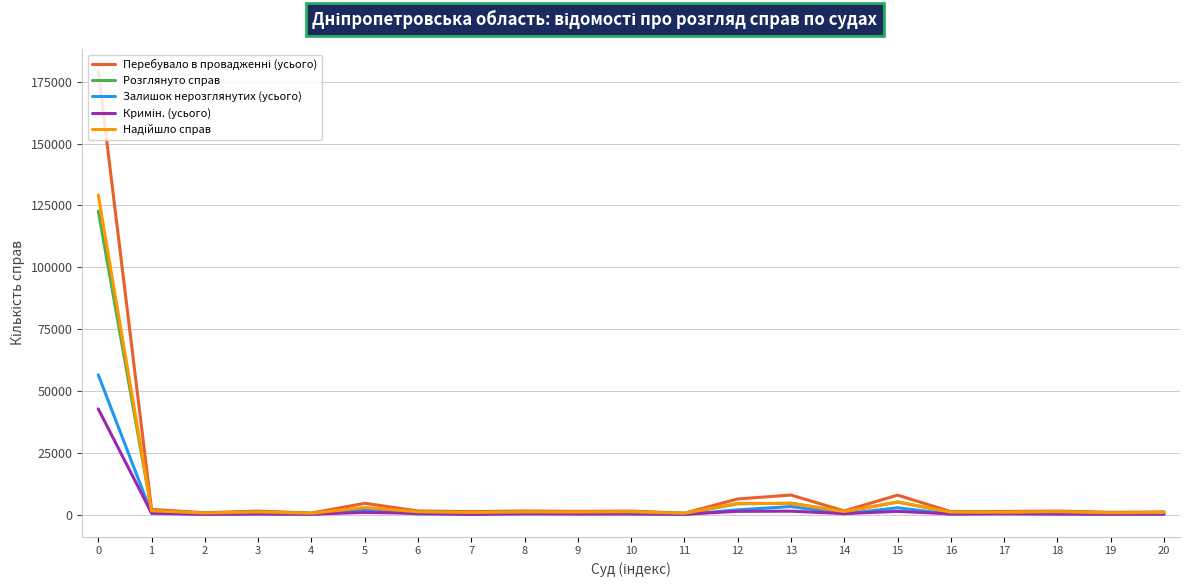

What is the maximum value for Залишок нерозглянутих (усього)?

56541